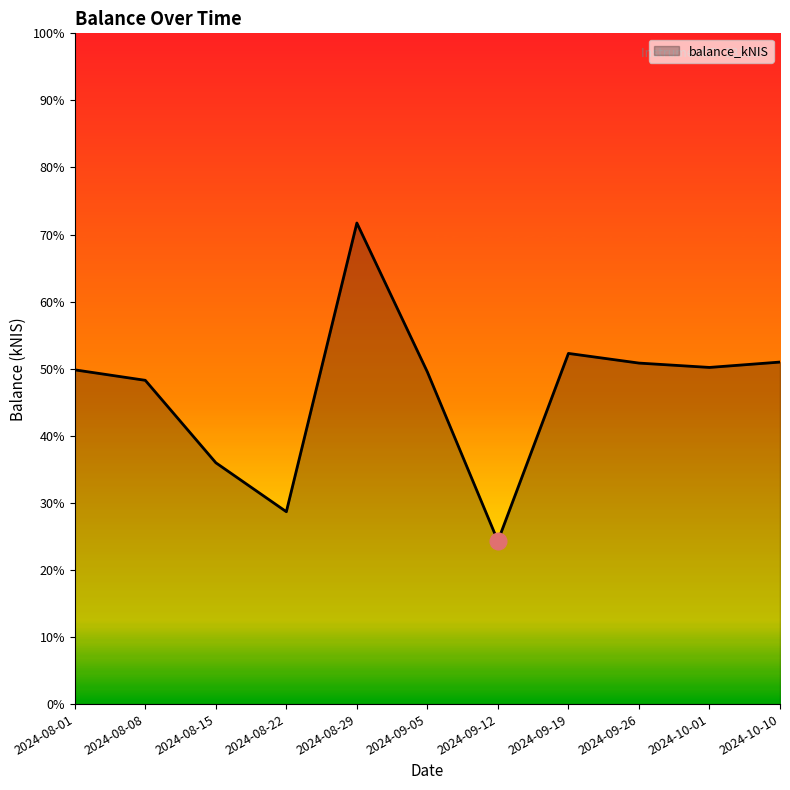

How many distinct data groups are displayed?

1